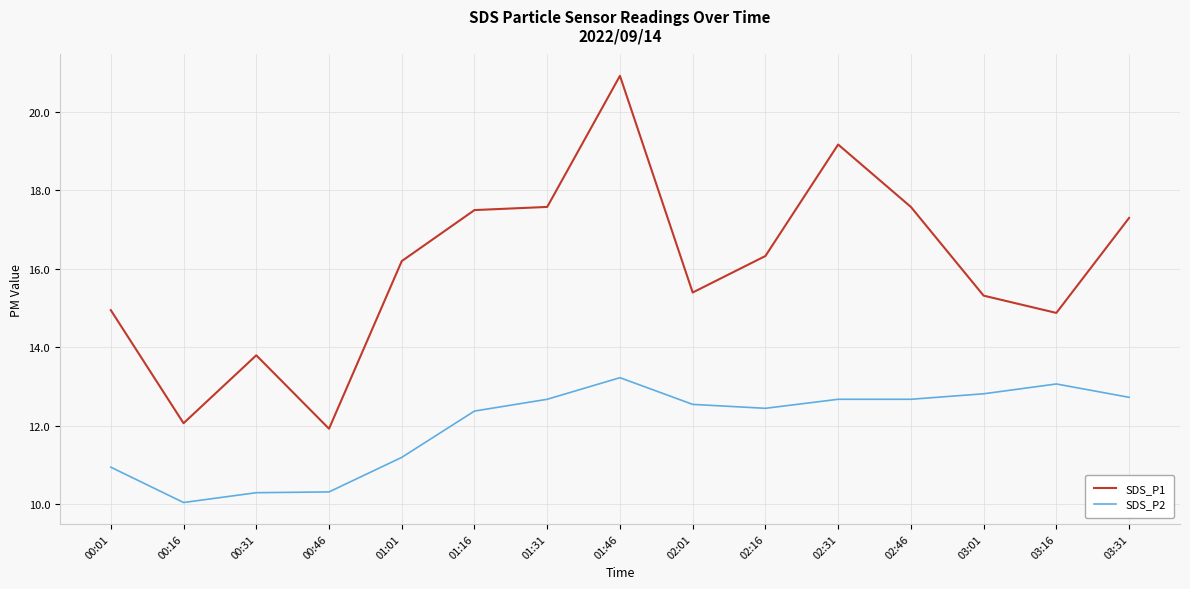

What position from the left is 03:16?

14